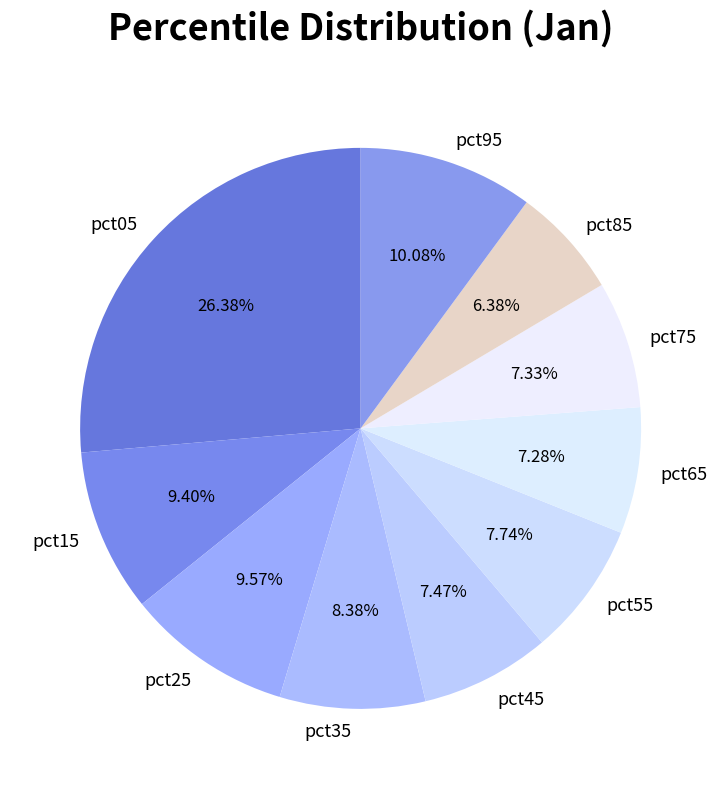

Which category has the biggest portion of the pie?

pct05